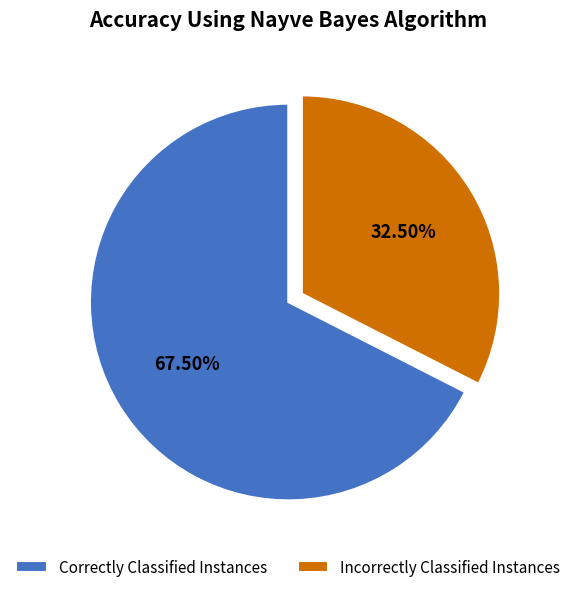

Combined, do Incorrectly Classified Instances and Correctly Classified Instances account for over 50%?

Yes